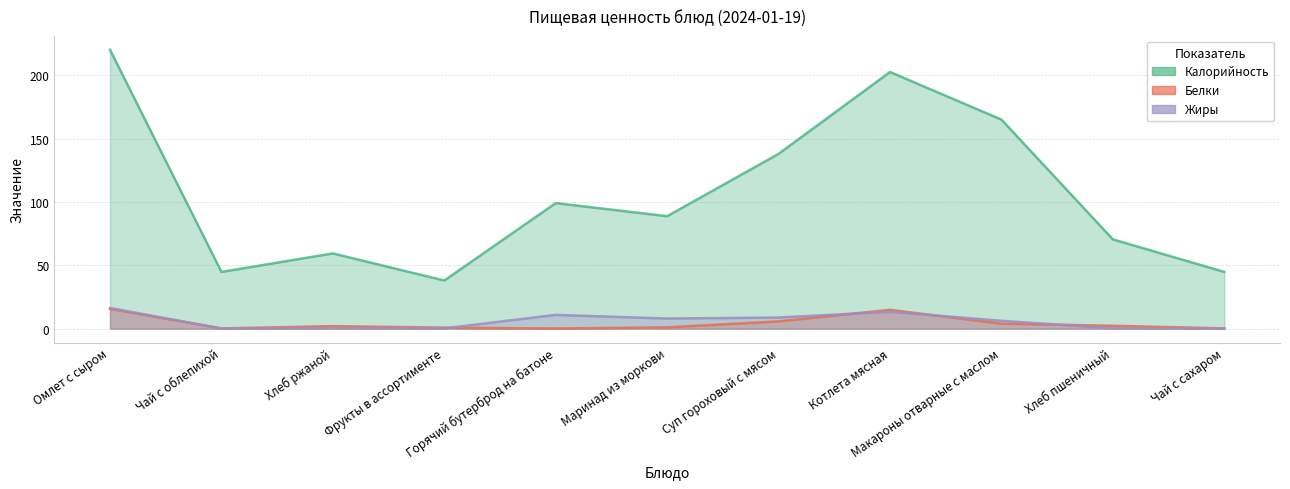

What is the label of the 9th point from the right?

Хлеб ржаной